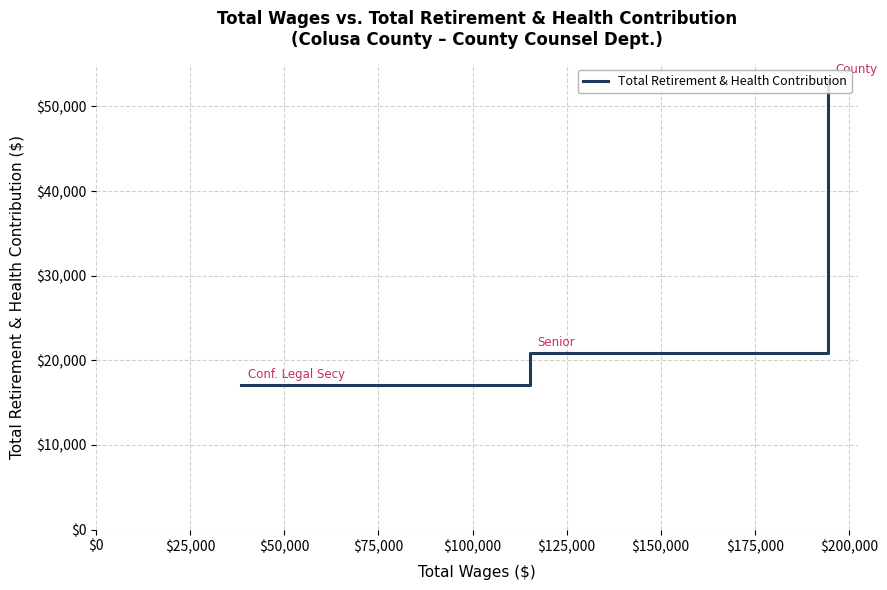

What is the difference between the maximum and minimum values?

36076